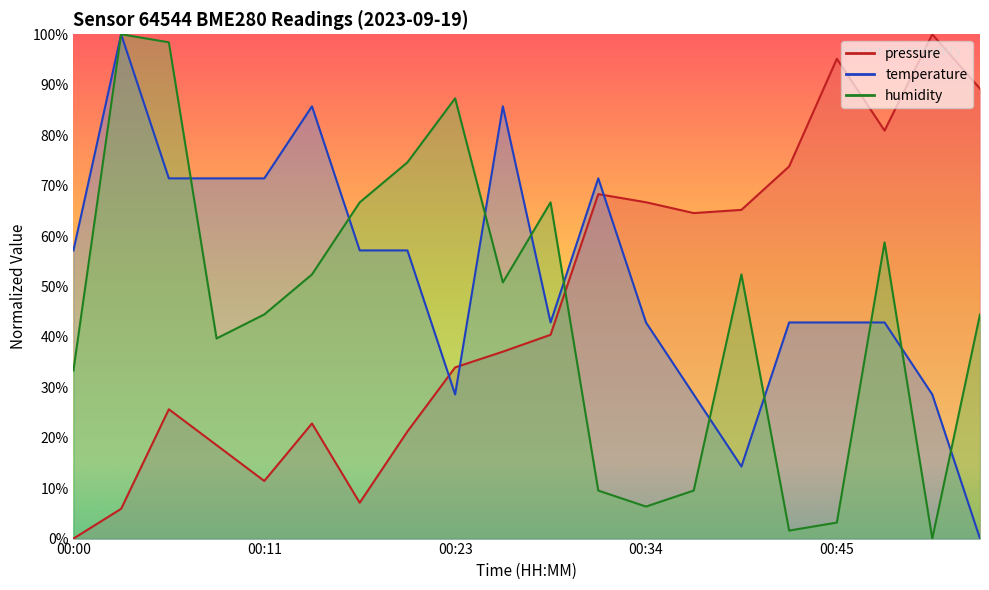

At which category does the chart reach its minimum across all series?

00:00